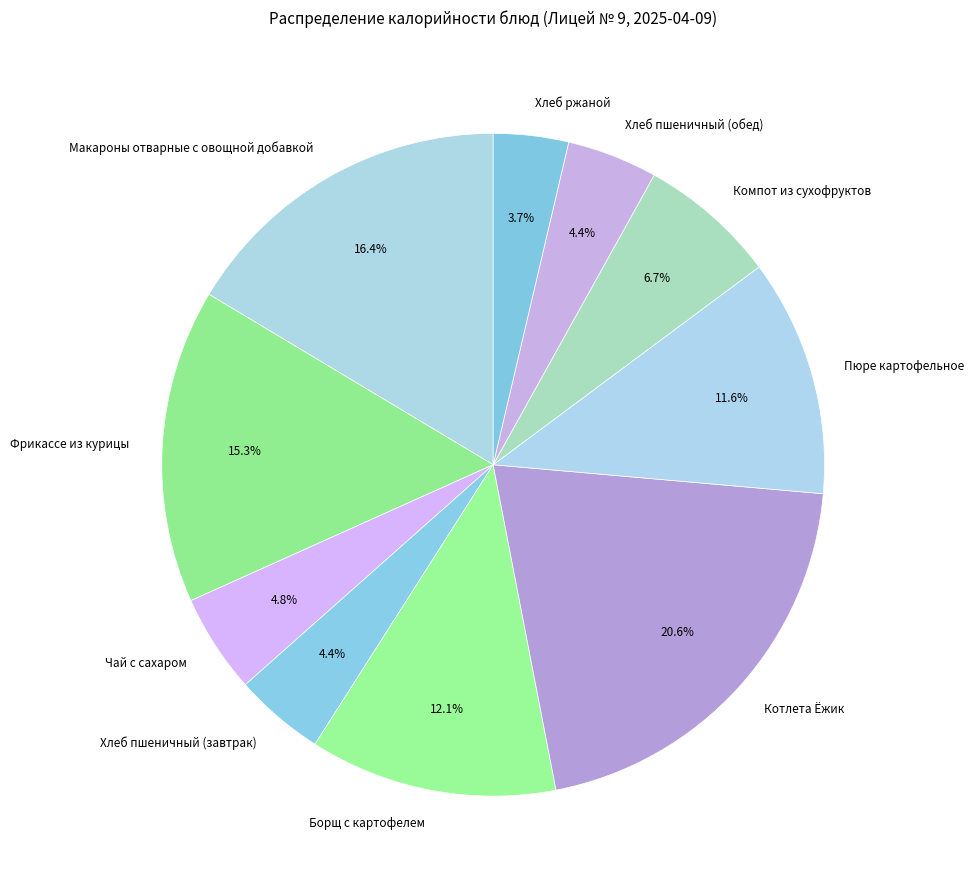

To the nearest percent, what portion does Чай с сахаром represent?

5%